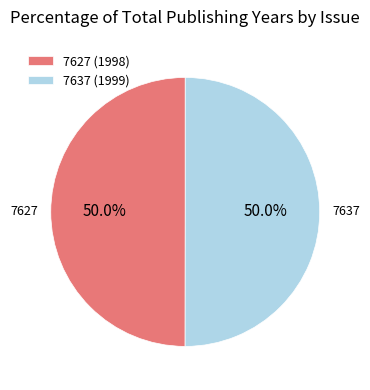

Do 7627 and 7637 together represent more than half of the pie?

Yes